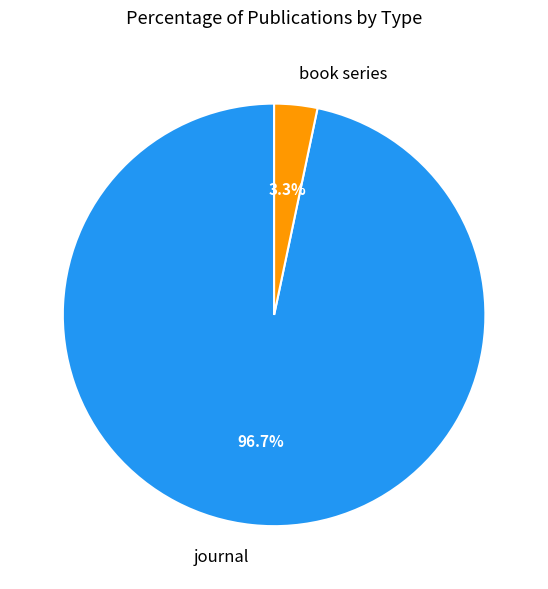

Which category has the biggest portion of the pie?

journal